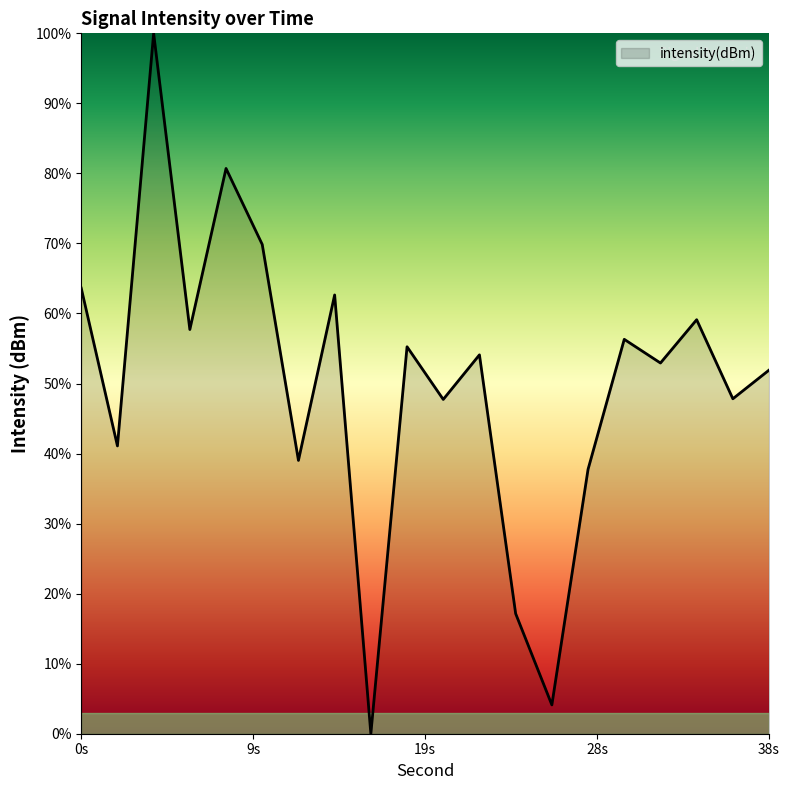

What is the greatest value displayed?

100.0